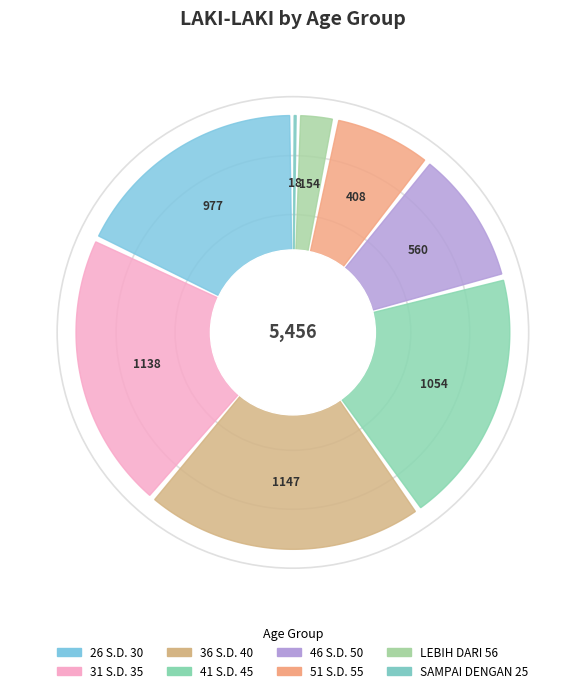

To the nearest percent, what is the average slice percentage?

12%